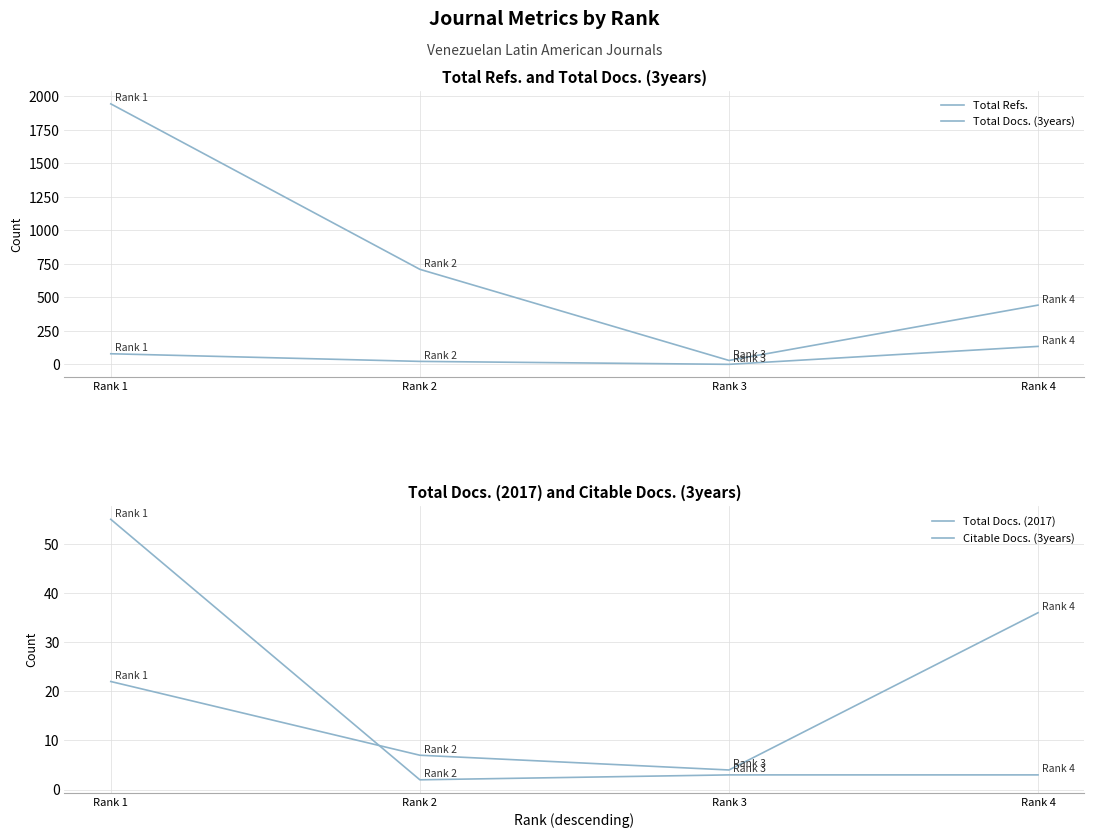

Between which two adjacent categories do Total Docs. (3years) and Total Docs. (2017) first intersect?

Rank 4 and Rank 3